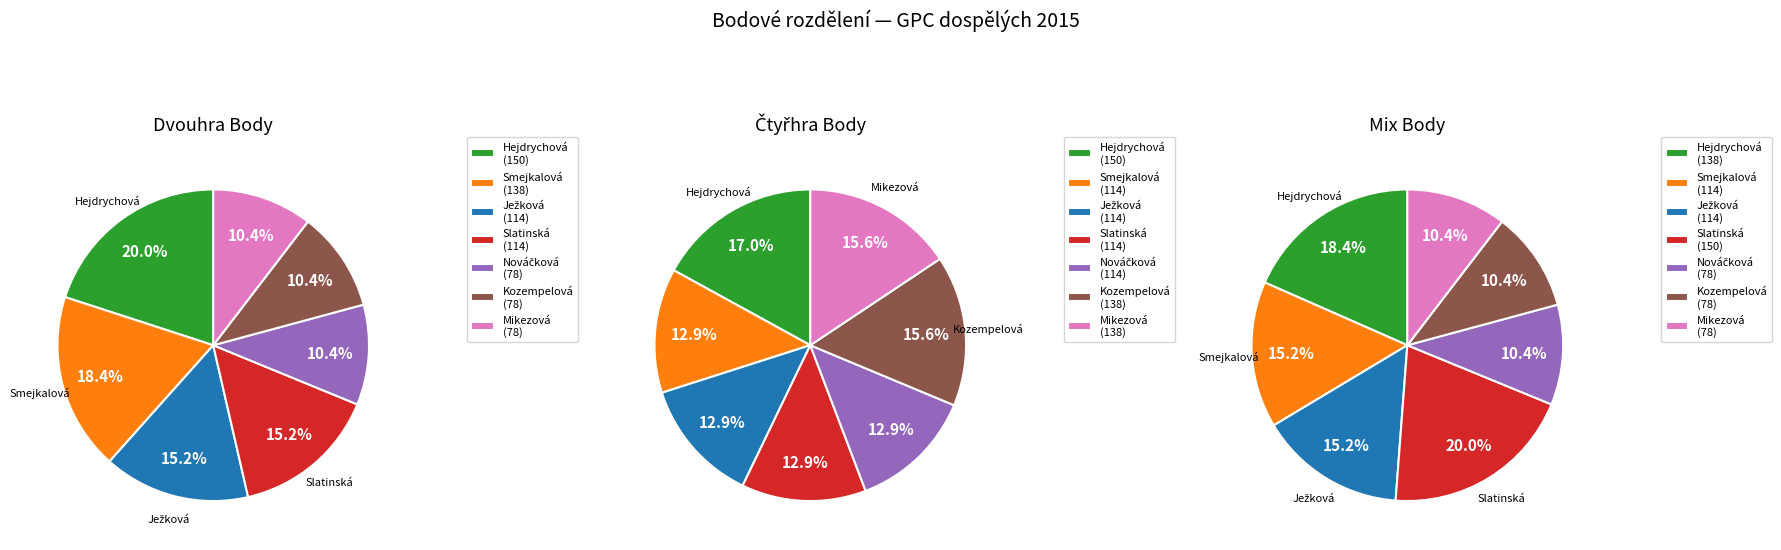

What percentage is the Hejdrychová Kateřina slice, to the nearest percent?

17%